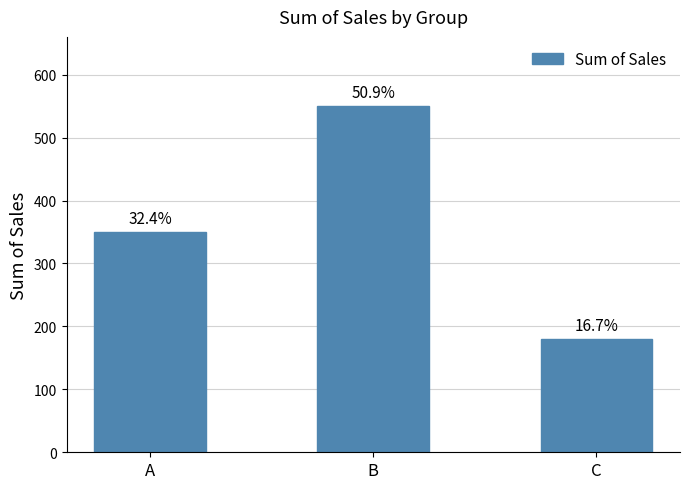

How many values are between 180 and 550?

3